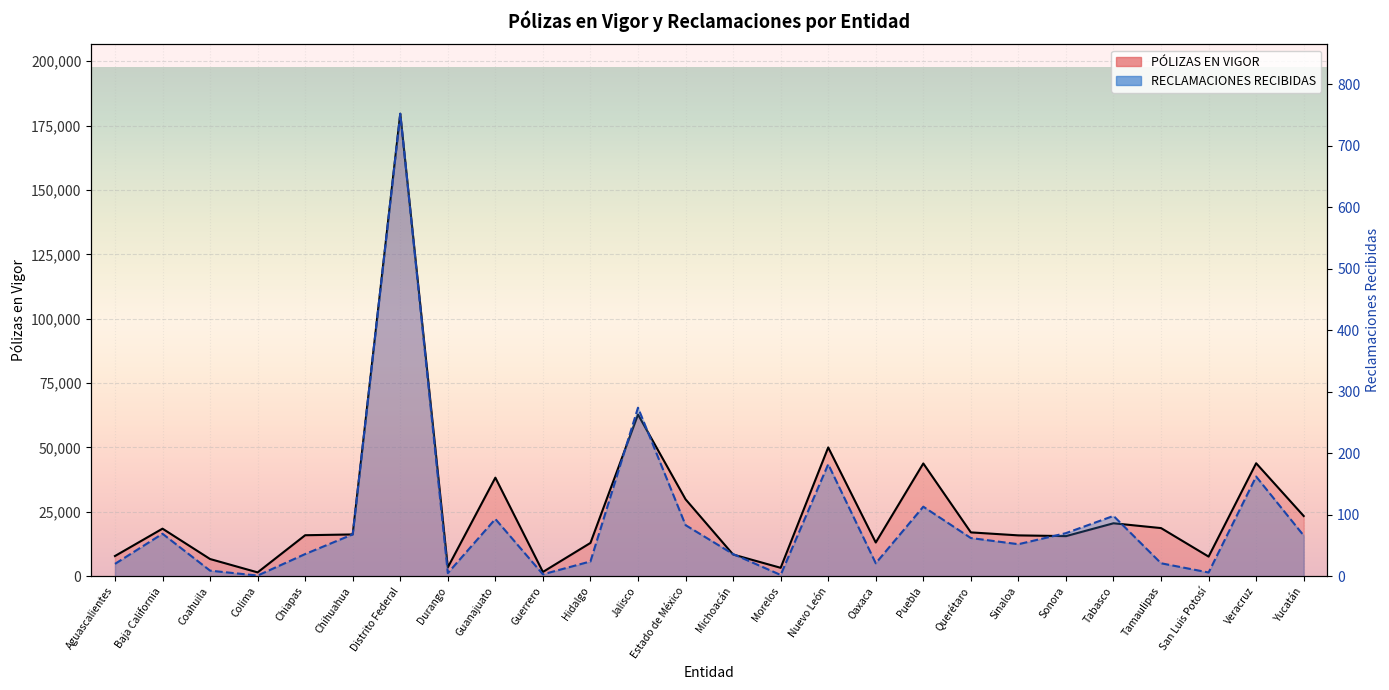

At which label is RECLAMACIONES RECIBIDAS closest to 376?

Jalisco